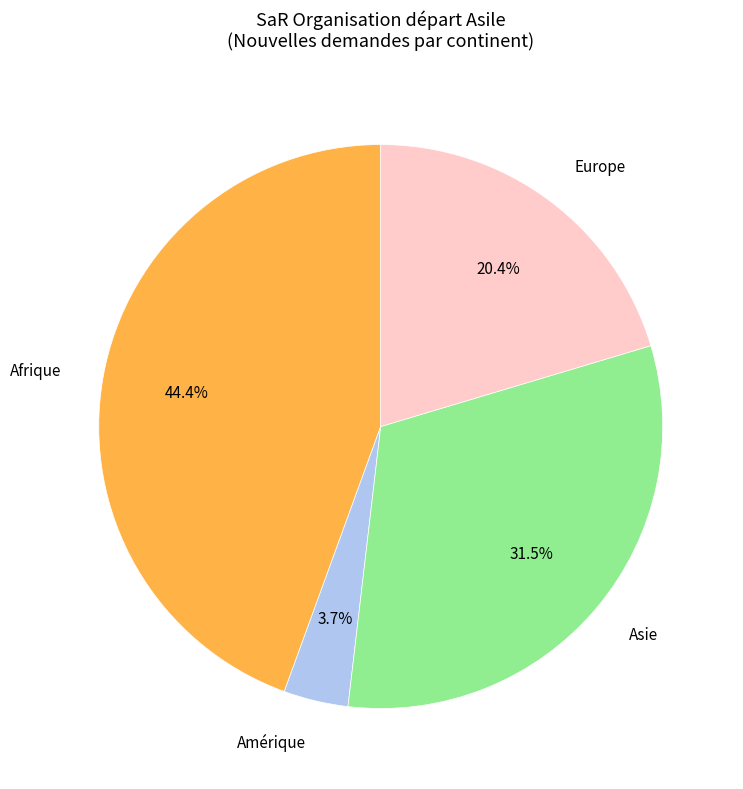

Is there a majority slice in this chart?

No